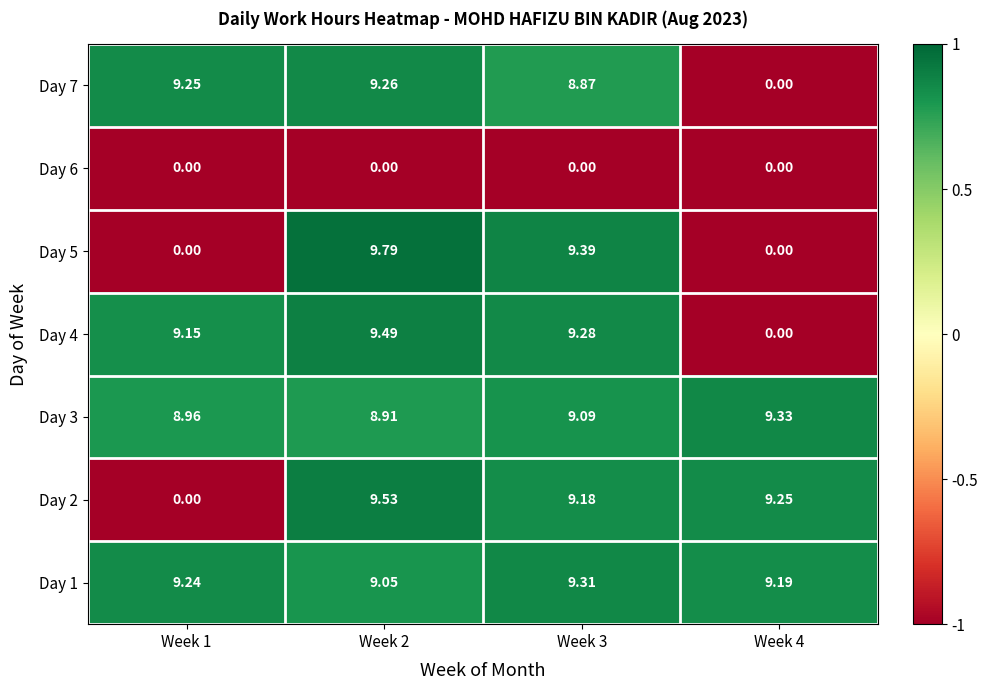

Is the value of Day 1 at Week 2 greater than the value of Day 4 at Week 4?

Yes